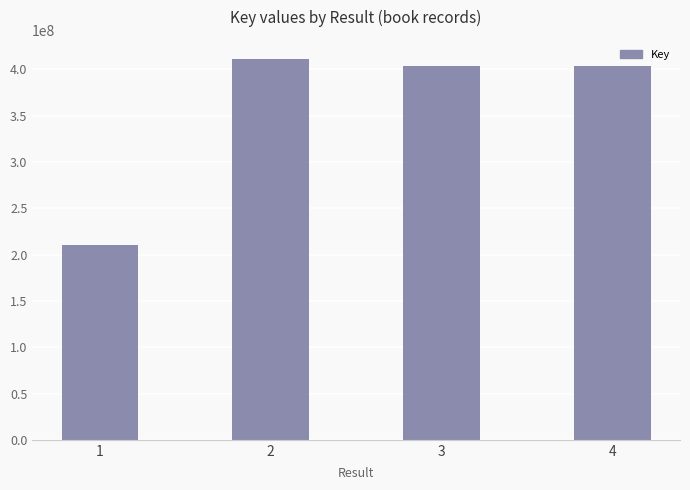

The value at 4 is 404092960. True or false?

True